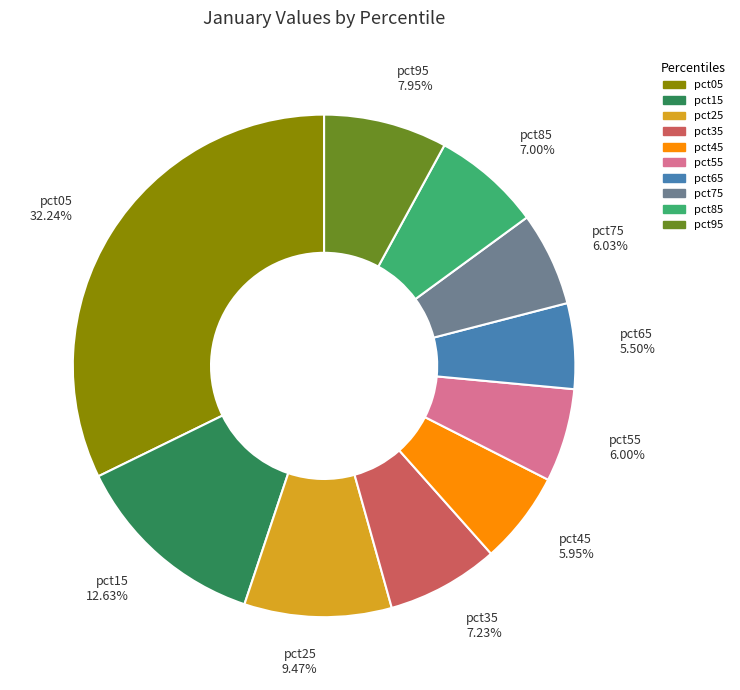

Between pct05 and pct75, which is larger?

pct05